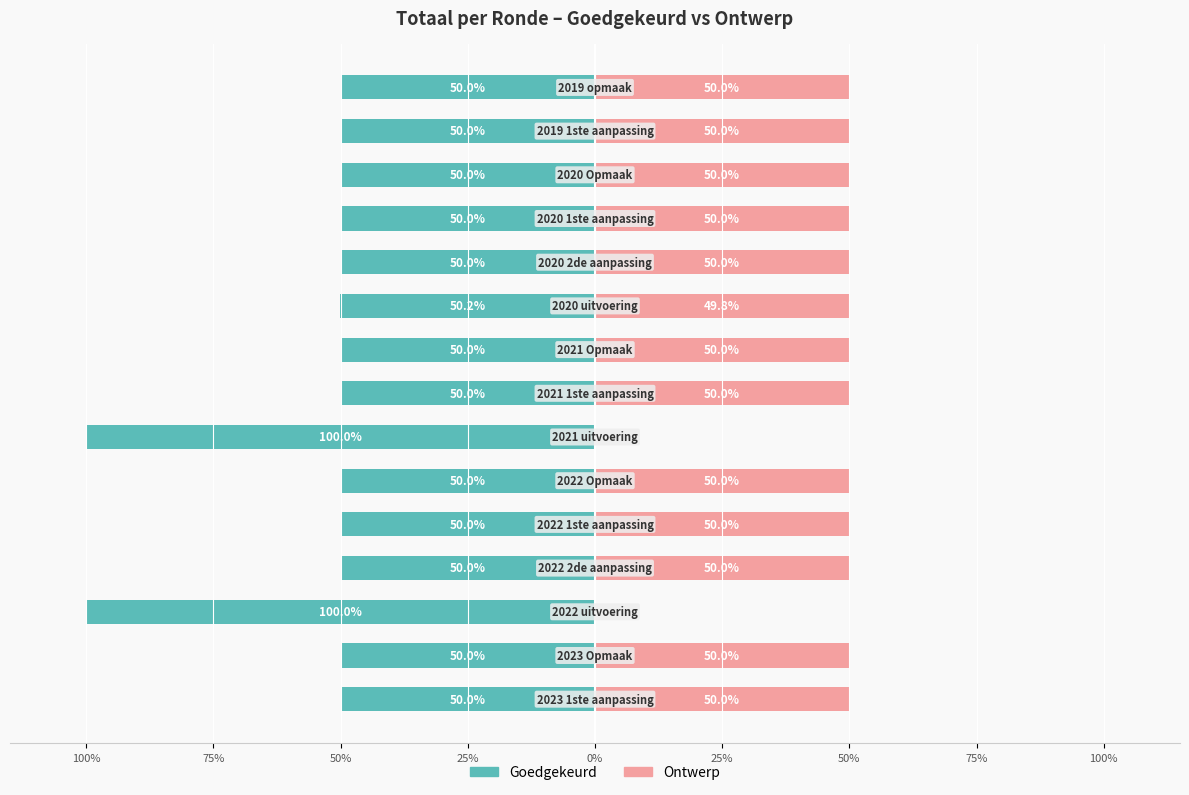

The value of Goedgekeurd at 100% is -50.0. True or false?

True